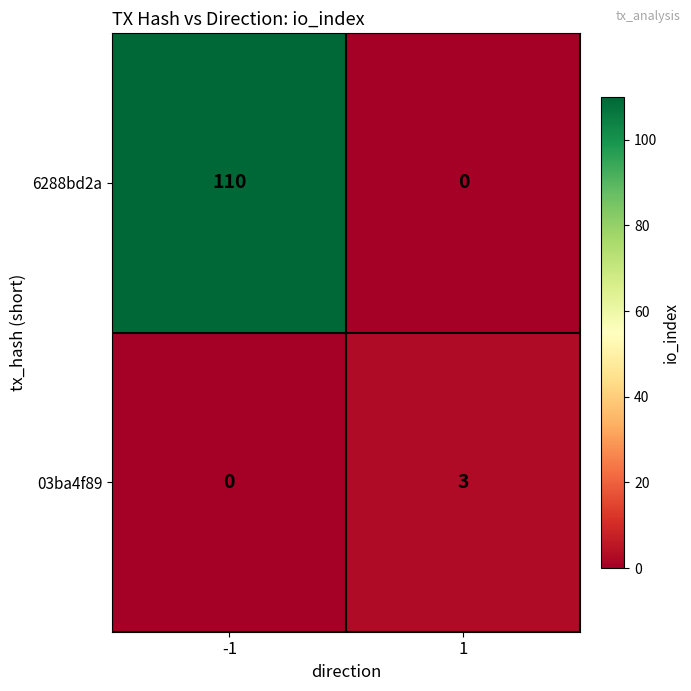

List the series in order of their peak value, highest first.

6288bd2a, 03ba4f89